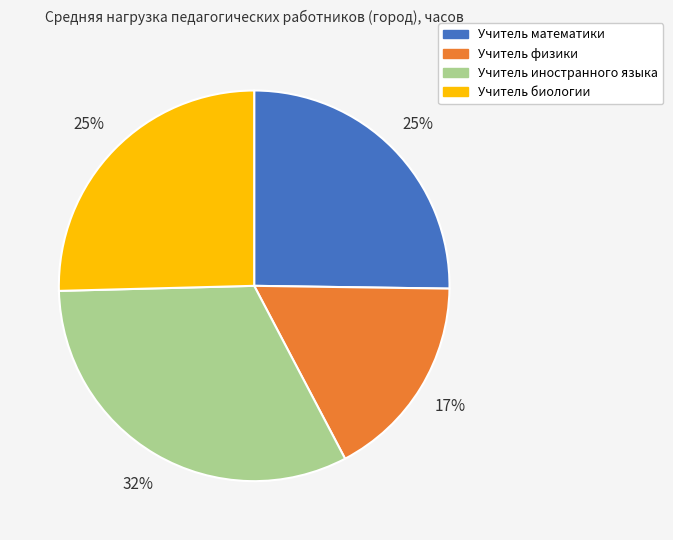

Is there a majority slice in this chart?

No